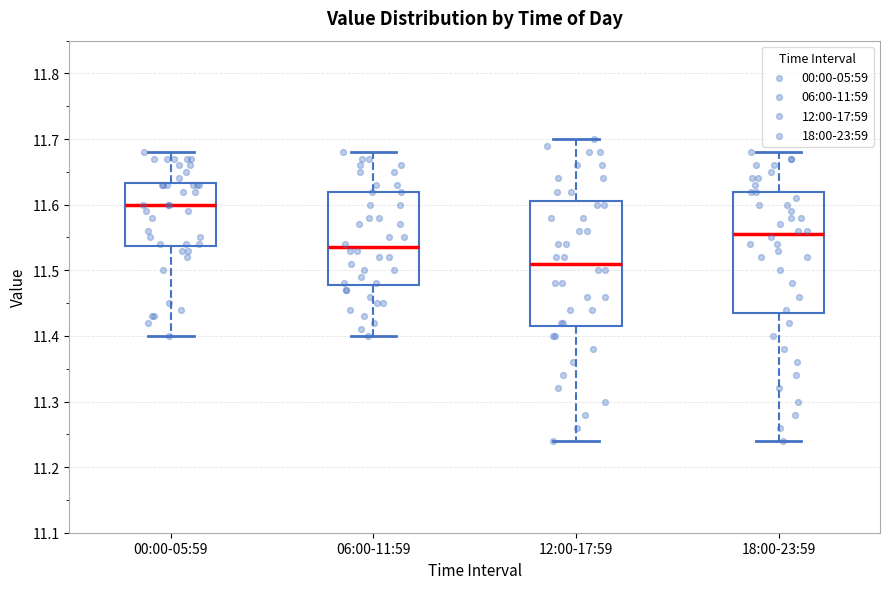

Reading left to right, read every box against the y-axis: the position of its median line, the range the box covers, and the ends of its whiskers. The values are not printed on the chart, so give them approximately, as read against the axis.

00:00-05:59: median 11.60, box 11.54 to 11.63, whiskers 11.40 to 11.68
06:00-11:59: median 11.54, box 11.48 to 11.62, whiskers 11.40 to 11.68
12:00-17:59: median 11.51, box 11.42 to 11.61, whiskers 11.24 to 11.70
18:00-23:59: median 11.56, box 11.44 to 11.62, whiskers 11.24 to 11.68